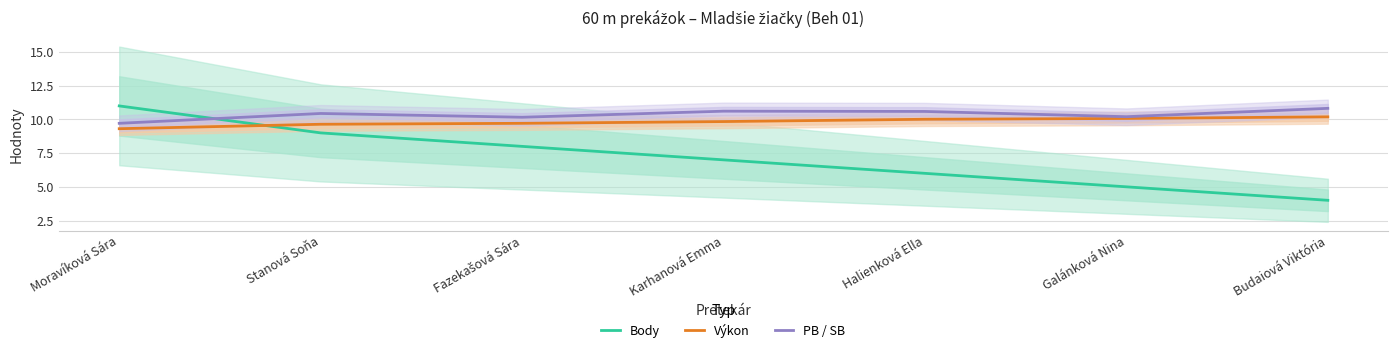

What is the minimum value for Body?

4.0